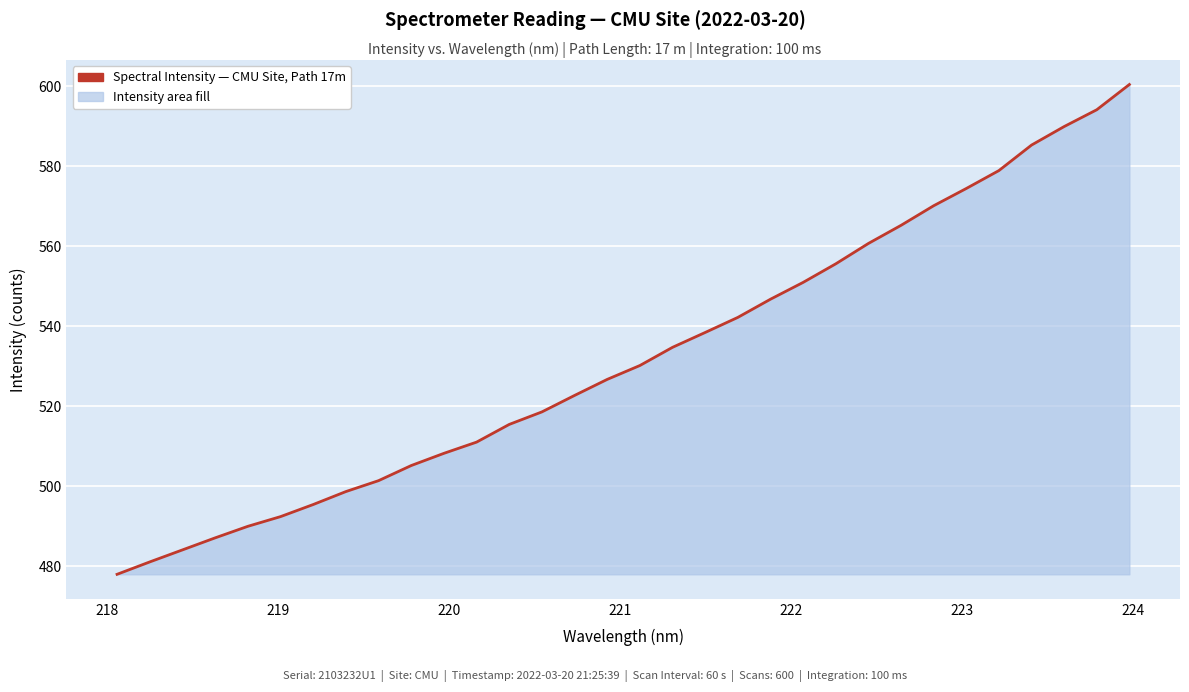

What is the minimum value shown in the chart?

477.9